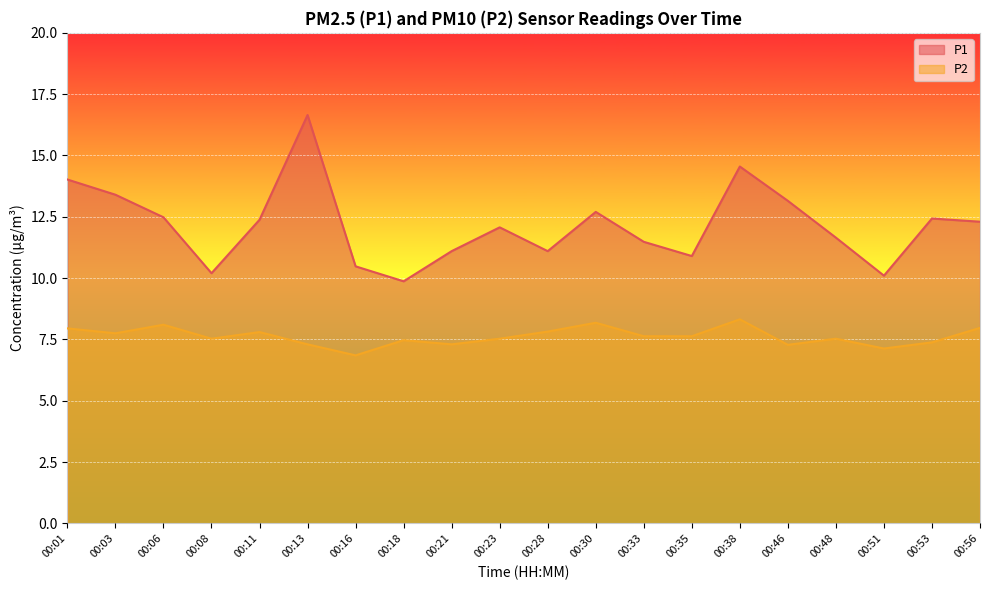

Reading left to right, transcribe all the data shown in this chart.

P1: 00:01=14.0	00:03=13.4	00:06=12.5	00:08=10.2	00:11=12.4	00:13=16.6	00:16=10.5	00:18=9.9	00:21=11.1	00:23=12.1	00:28=11.1	00:30=12.7	00:33=11.5	00:35=10.9	00:38=14.6	00:46=13.2	00:48=11.7	00:51=10.1	00:53=12.4	00:56=12.3
P2: 00:01=8.0	00:03=7.8	00:06=8.1	00:08=7.5	00:11=7.8	00:13=7.3	00:16=6.8	00:18=7.5	00:21=7.3	00:23=7.5	00:28=7.8	00:30=8.2	00:33=7.6	00:35=7.6	00:38=8.3	00:46=7.3	00:48=7.5	00:51=7.1	00:53=7.4	00:56=8.0